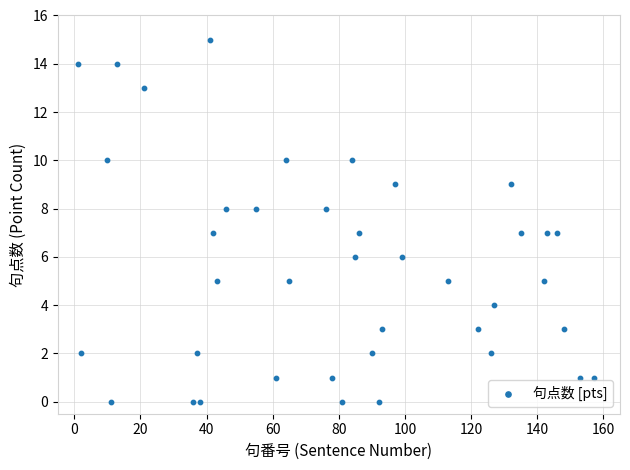

What is the range of X values (max minus min)?

156